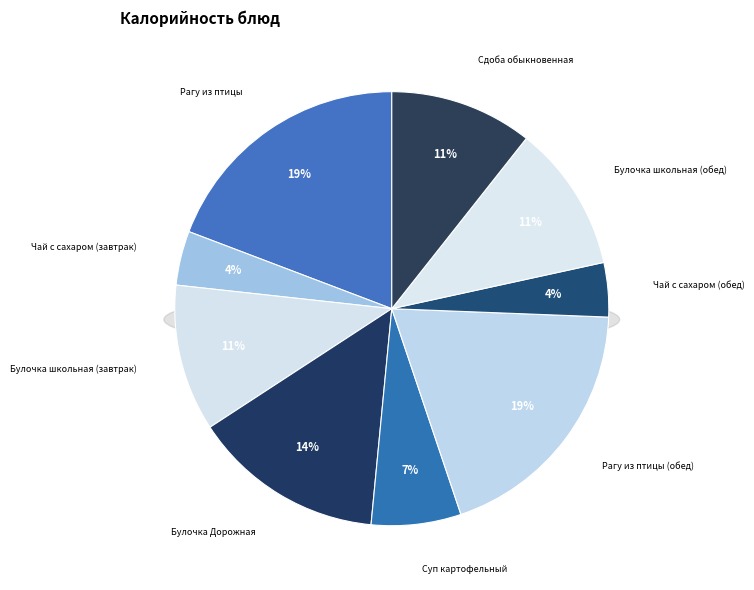

Count the number of slices in the pie.

9